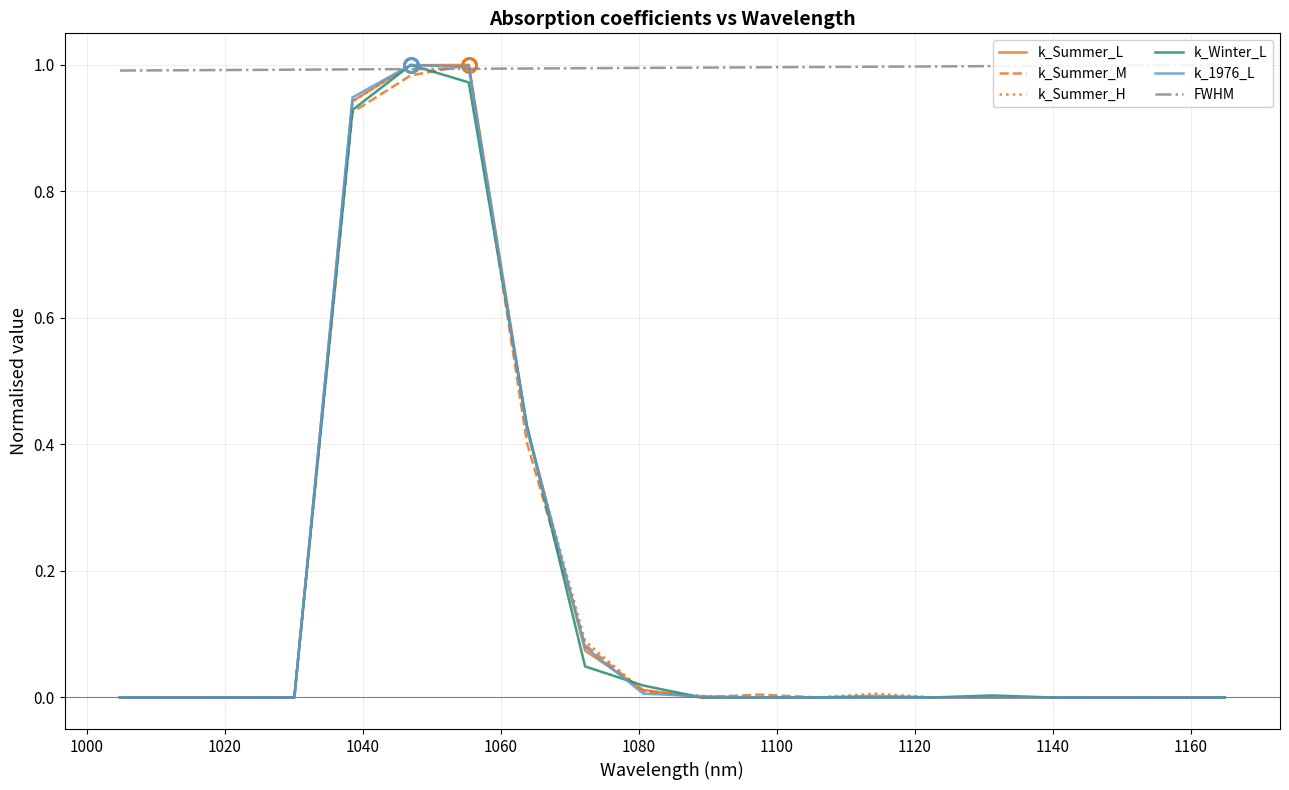

How many lines are shown in the chart?

6